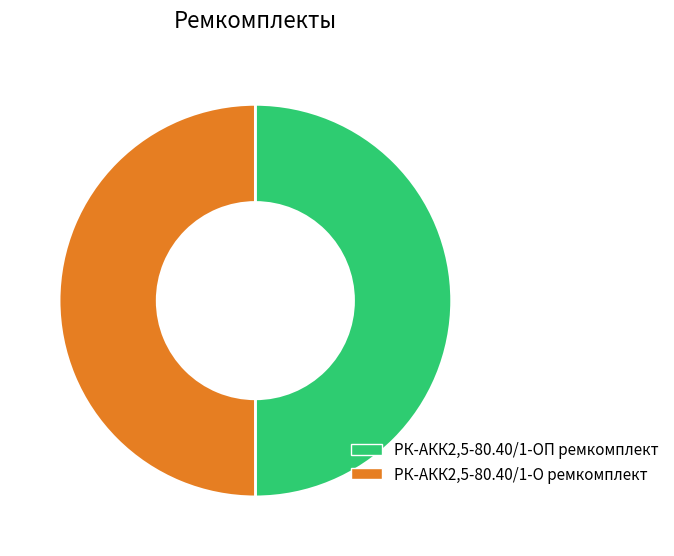

What is the ratio of the value at РК-АКК2,5-80.40/1-О ремкомплект to the value at РК-АКК2,5-80.40/1-ОП ремкомплект?

1.0